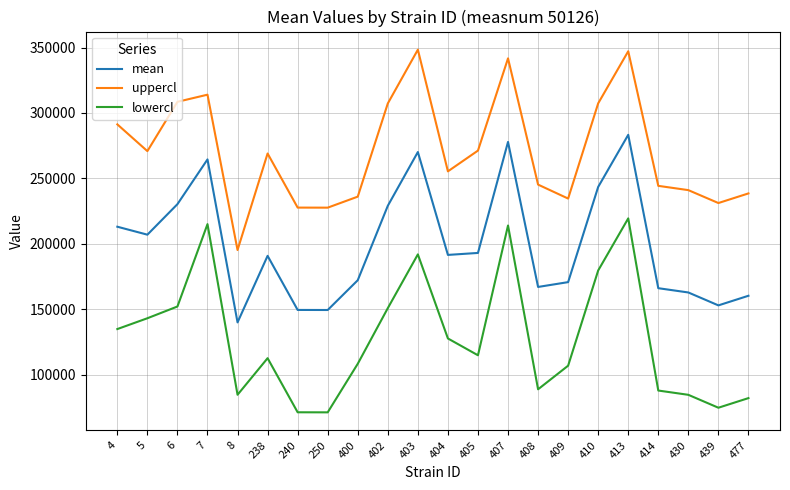

What is the total value across all series at 4?

639119.6